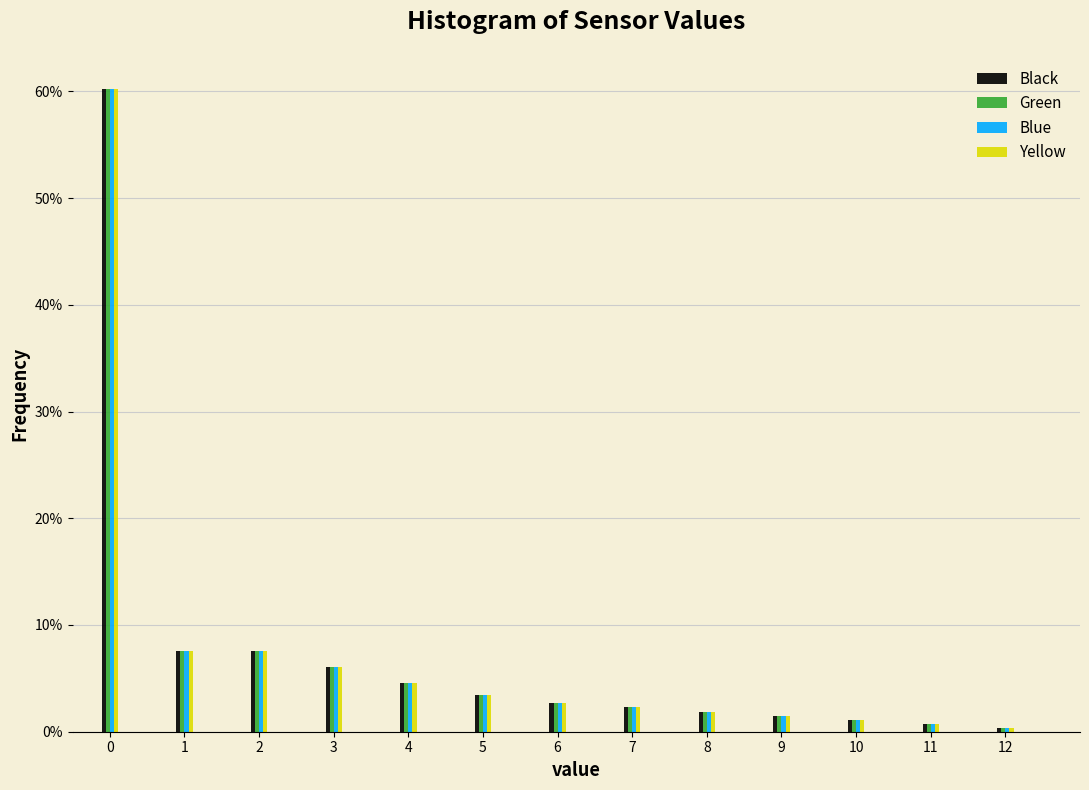

Is the value of Yellow at 12 greater than the value of Black at 7?

No